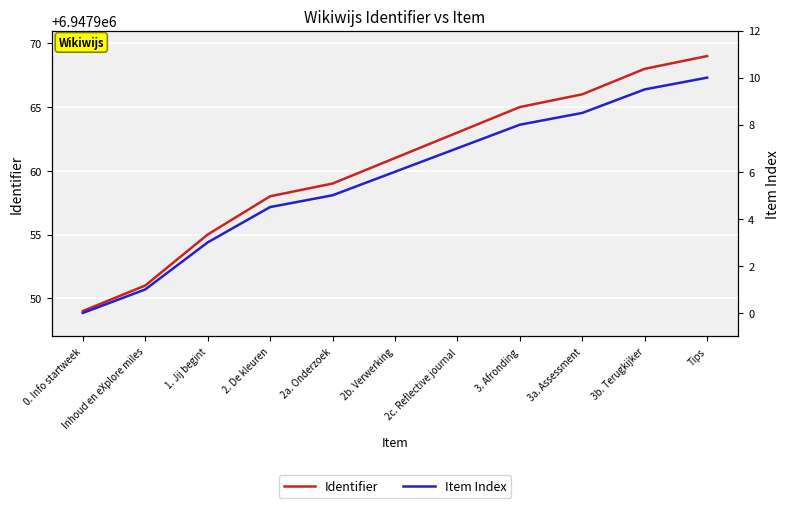

How many distinct data groups are displayed?

2